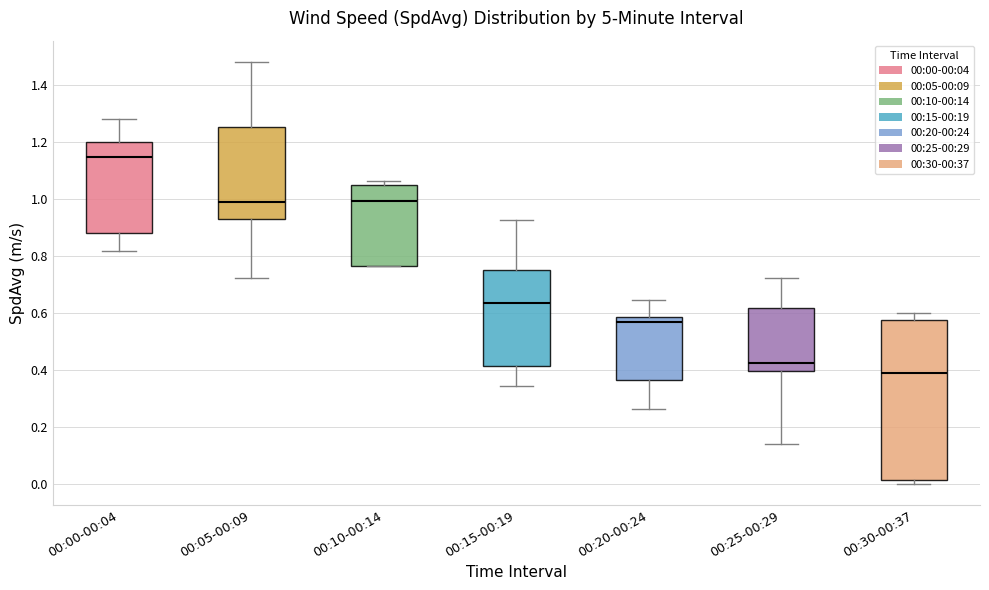

Reading left to right, transcribe this box plot: for each box, give where its median line is, the range the box spans, and where its two whiskers end, as read against the y-axis. The values are not printed on the chart, so give them approximately, as read against the axis.

00:00-00:04: median 1.14, box 0.88 to 1.20, whiskers 0.82 to 1.28
00:05-00:09: median 0.98, box 0.92 to 1.26, whiskers 0.72 to 1.48
00:10-00:14: median 1.00, box 0.76 to 1.04, whiskers 0.76 to 1.06
00:15-00:19: median 0.64, box 0.42 to 0.74, whiskers 0.34 to 0.92
00:20-00:24: median 0.56, box 0.36 to 0.58, whiskers 0.26 to 0.64
00:25-00:29: median 0.42, box 0.40 to 0.62, whiskers 0.14 to 0.72
00:30-00:37: median 0.40, box 0.02 to 0.58, whiskers 0.00 to 0.60